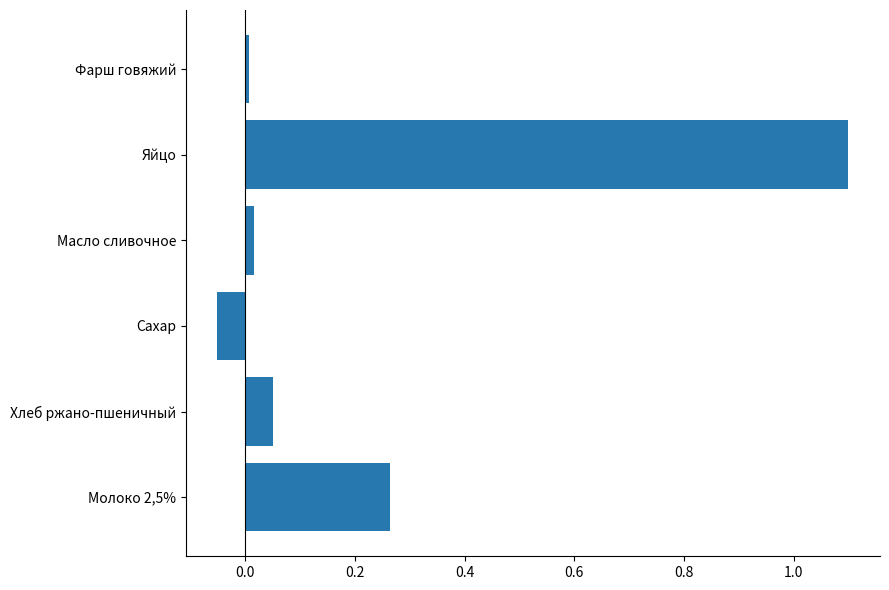

How many distinct data groups are displayed?

1